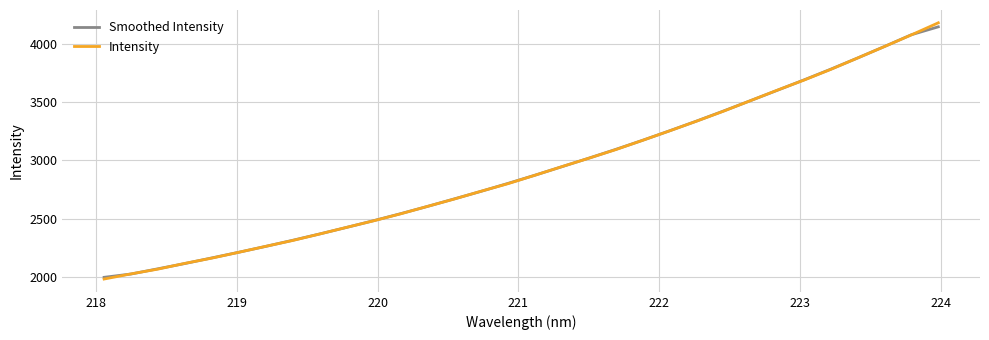

Rank the series by their maximum value, from lowest to highest.

Smoothed Intensity, Intensity